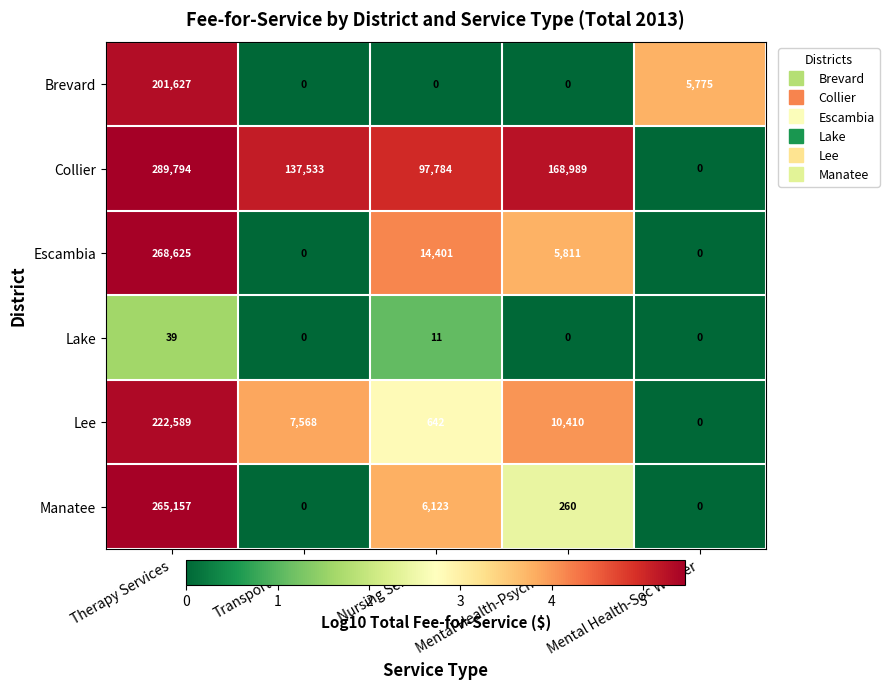

How many data points does each series have?

5